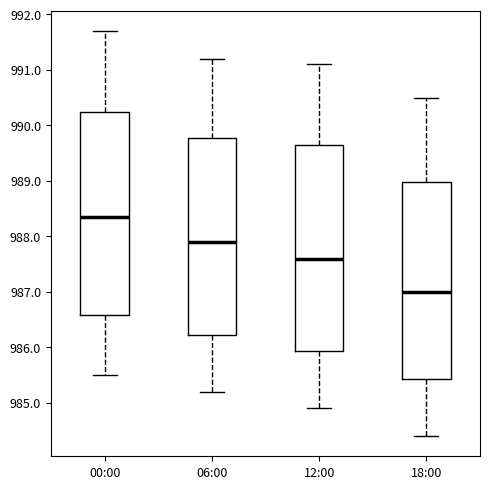

Where is the lower edge of the box for 06:00 on the y-axis? The values are not printed on the chart, so give them approximately, as read against the axis.

986.2